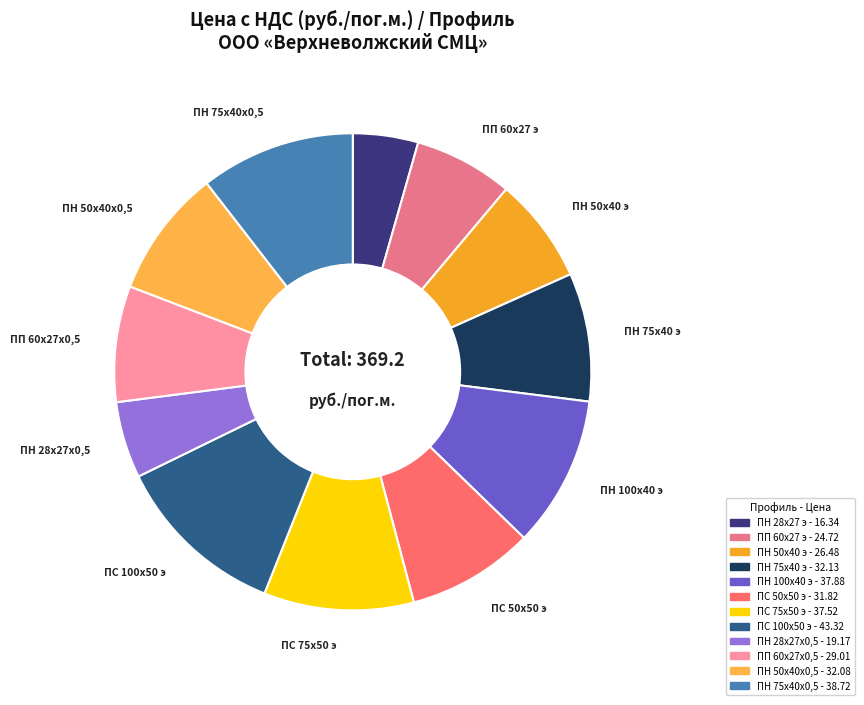

Is it true that ПН 75х40 э is 1% of the pie?

False